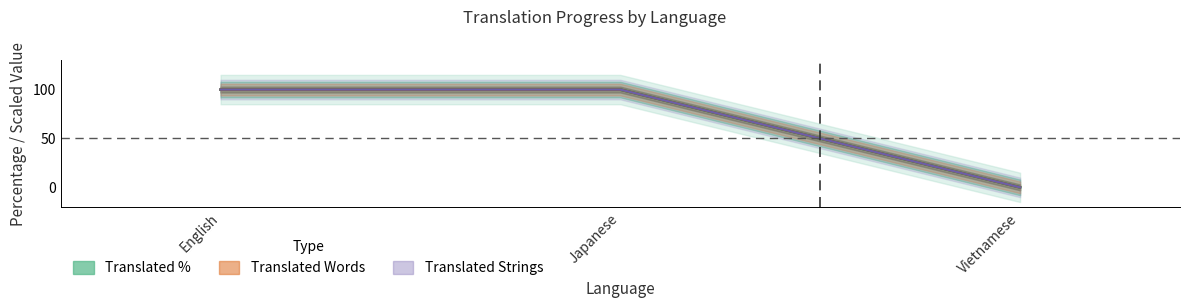

What is the label of the 1st point from the left?

English